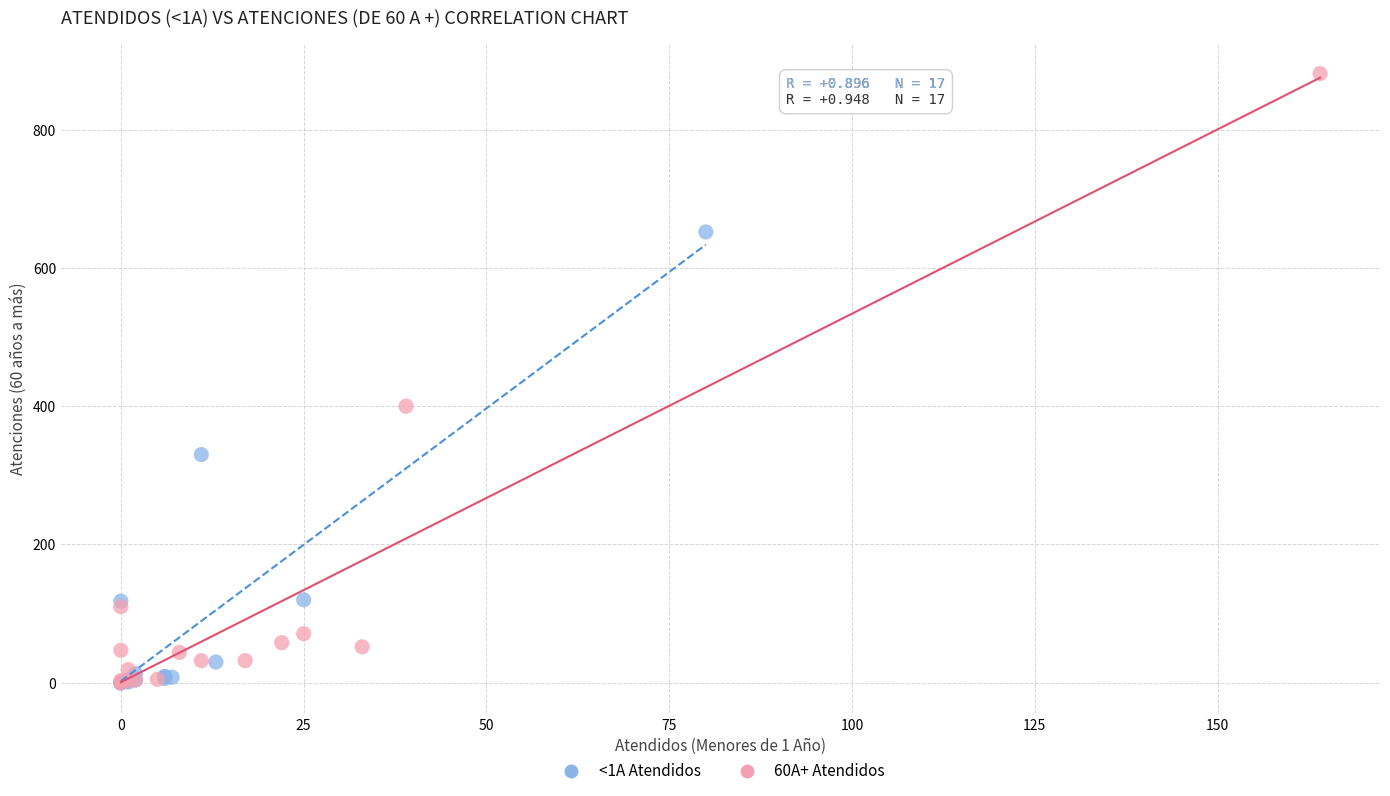

Which series has the largest Y range (max minus min)?

60A+ Atendidos